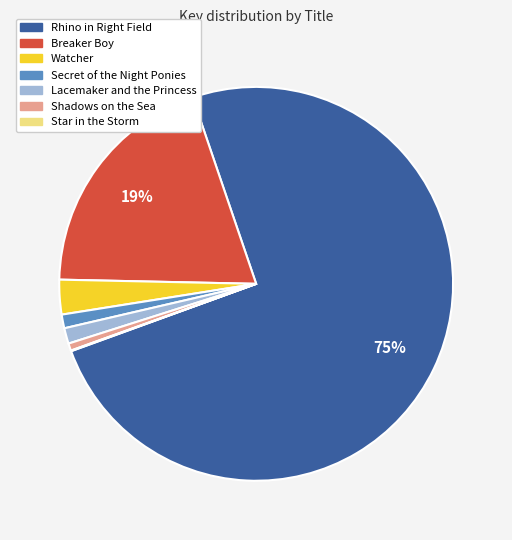

What is the largest slice in the pie chart?

Rhino in Right Field